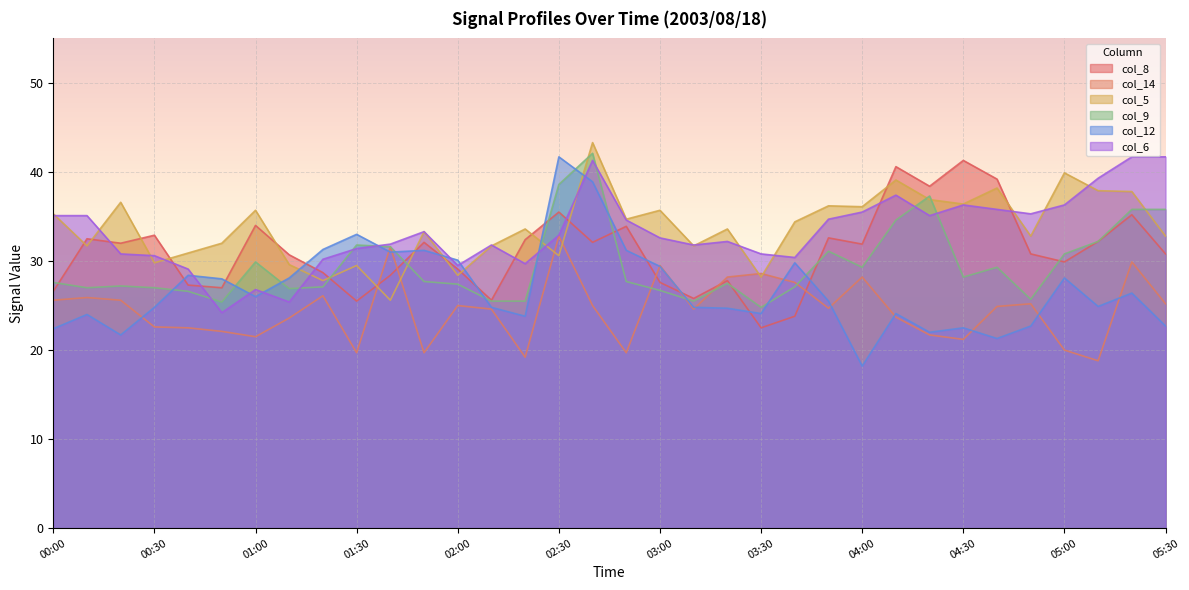

In col_12, how many points are higher than both neighbors (excluding endpoints)?

10